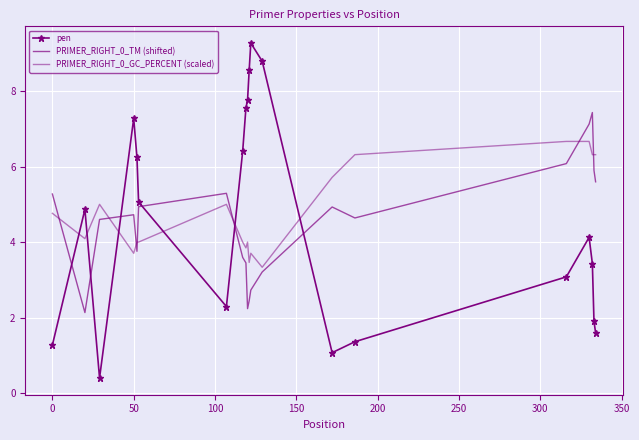

At which label is PRIMER_RIGHT_0_TM (shifted) closest to 4?

150